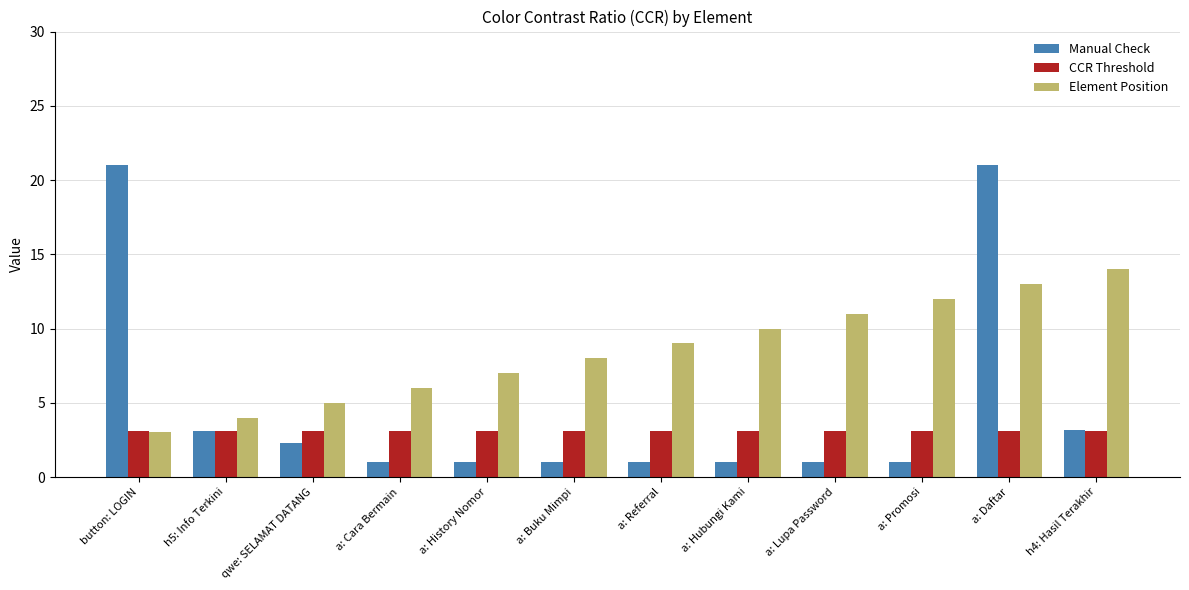

What is the difference between the Element Position values at a: Daftar and button: LOGIN?

10.0